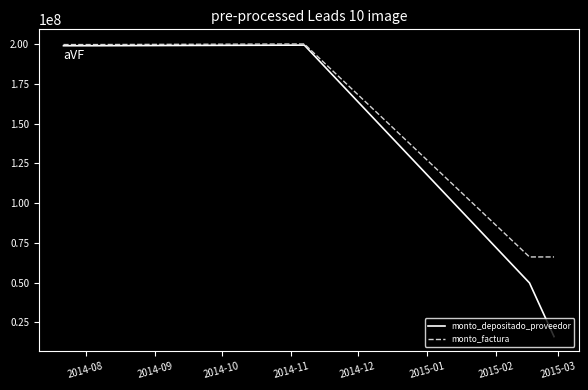

Rank the series by their average value, from lowest to highest.

monto_depositado_proveedor, monto_factura